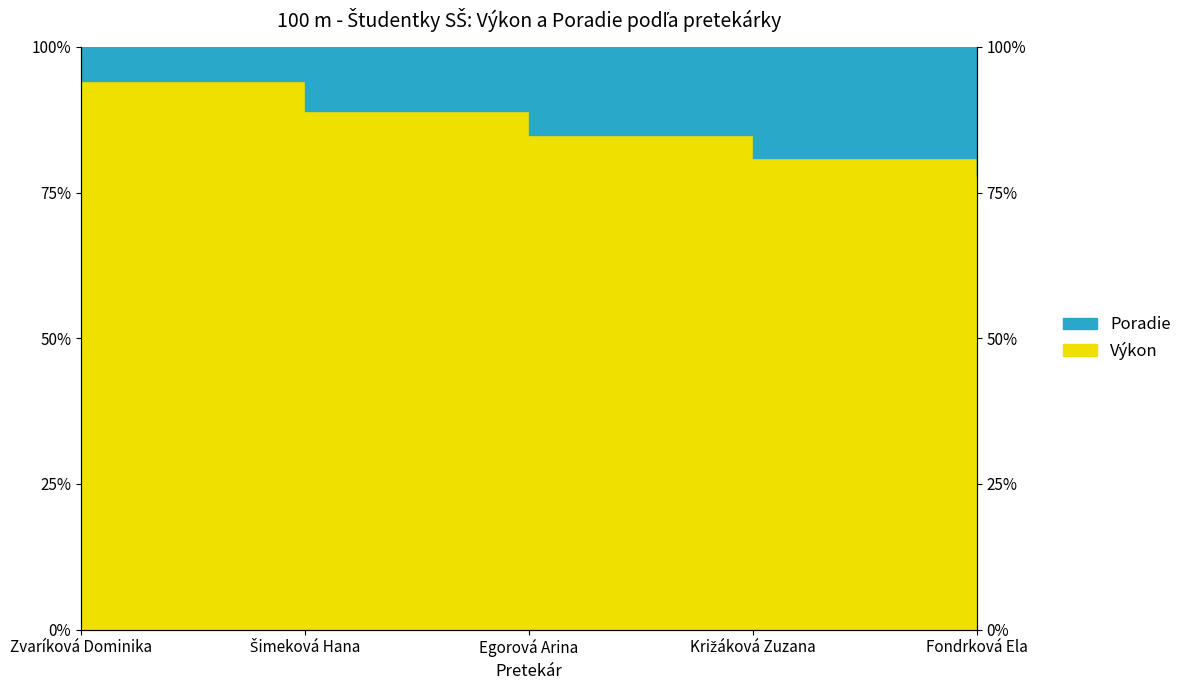

At which label does the data first exceed 84?

Zvaríková Dominika